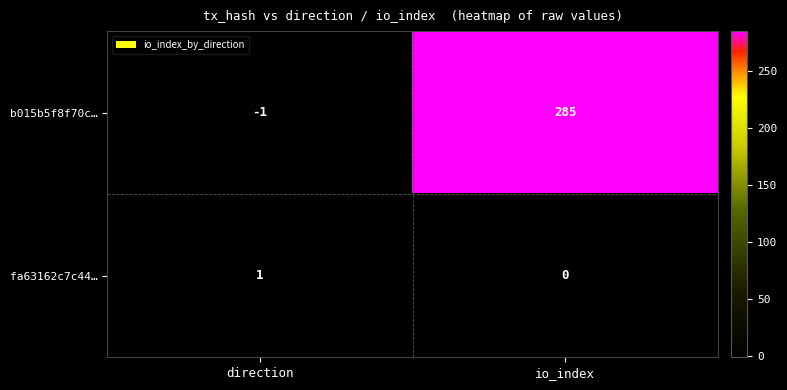

Reading left to right, transcribe all the data shown in this chart.

b015b5f8f70c…: direction=-1	io_index=285
fa63162c7c44…: direction=1	io_index=0